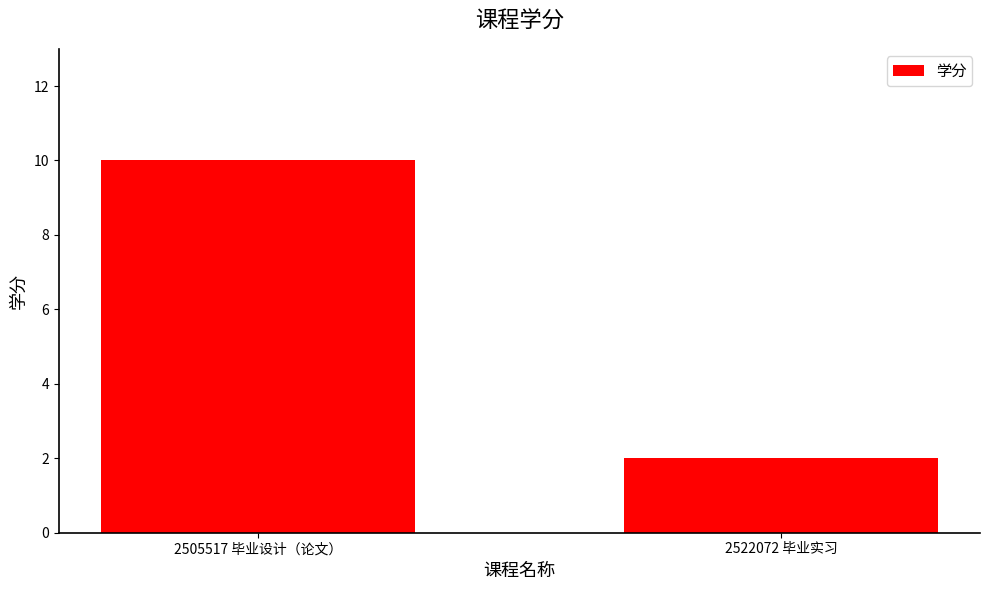

How many distinct data groups are displayed?

1